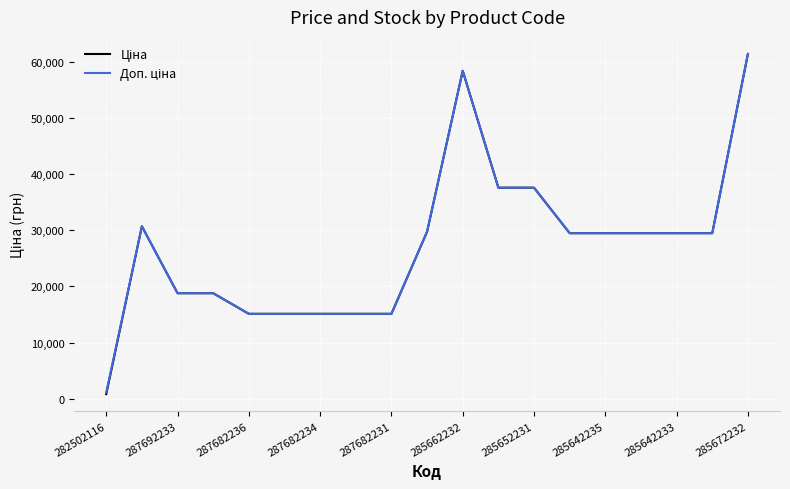

What is the maximum value shown in the chart?

61434.3